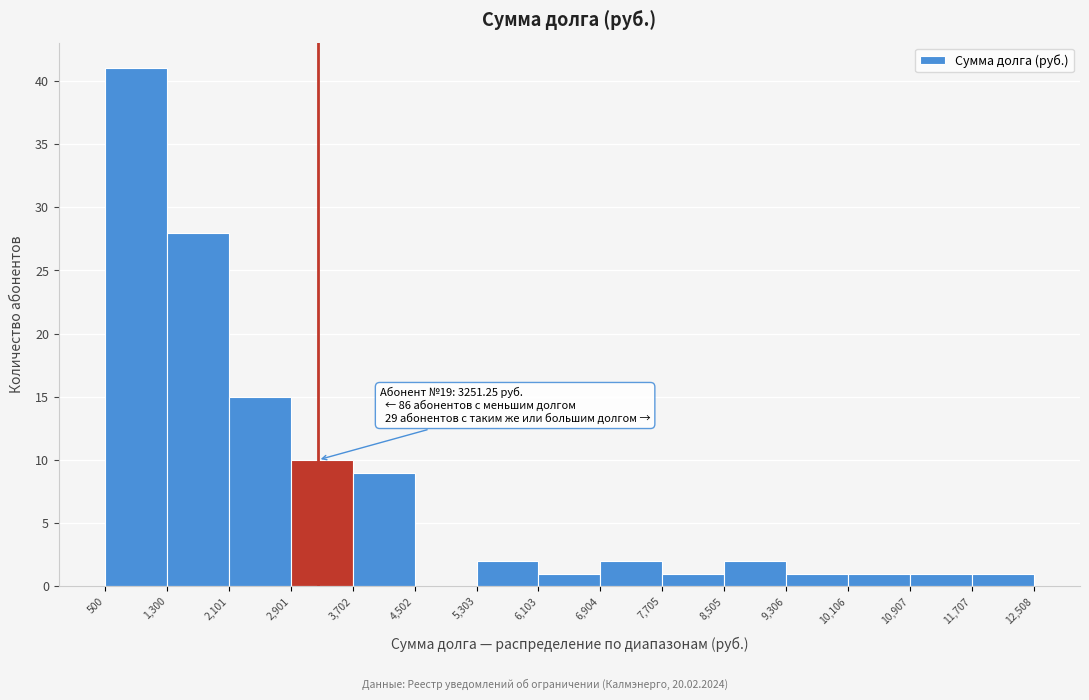

Over which range of the x-axis is the bar tallest?

500 to 1,300